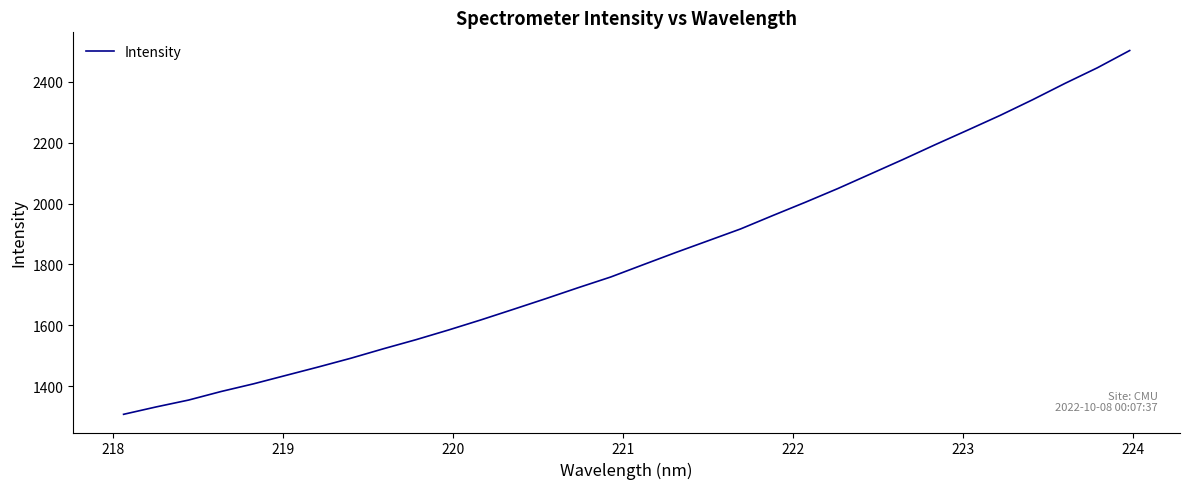

What is the minimum value shown in the chart?

1307.6